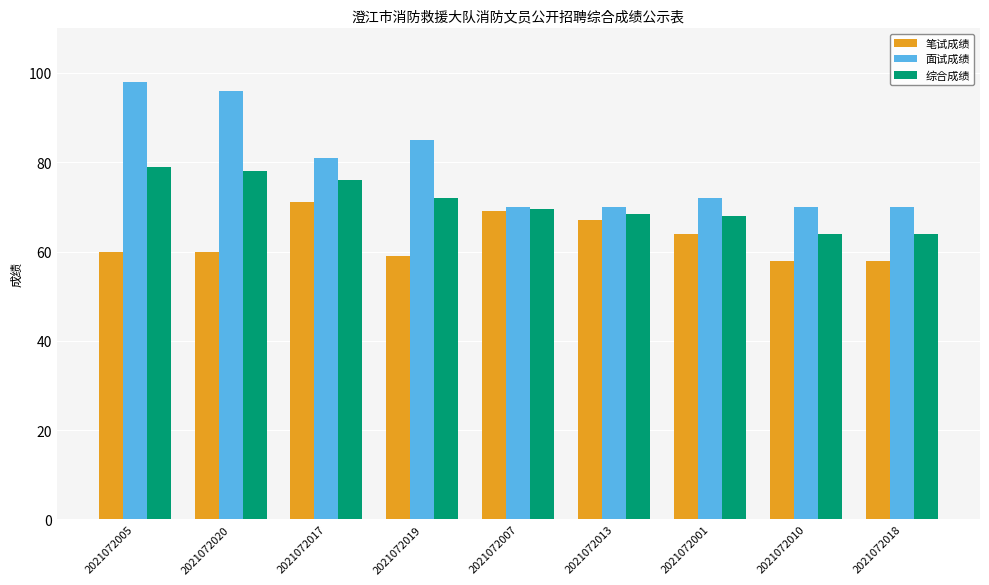

How many bars are there in total?

27